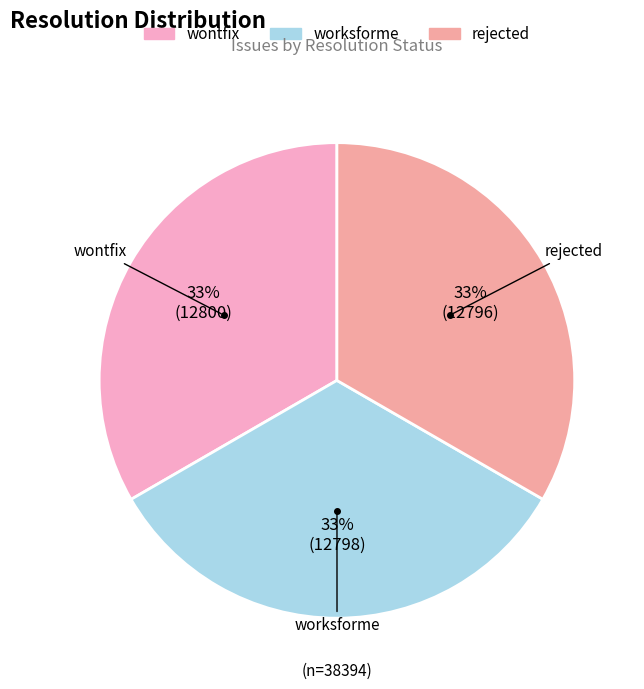

Is it true that wontfix is 33% of the pie?

True